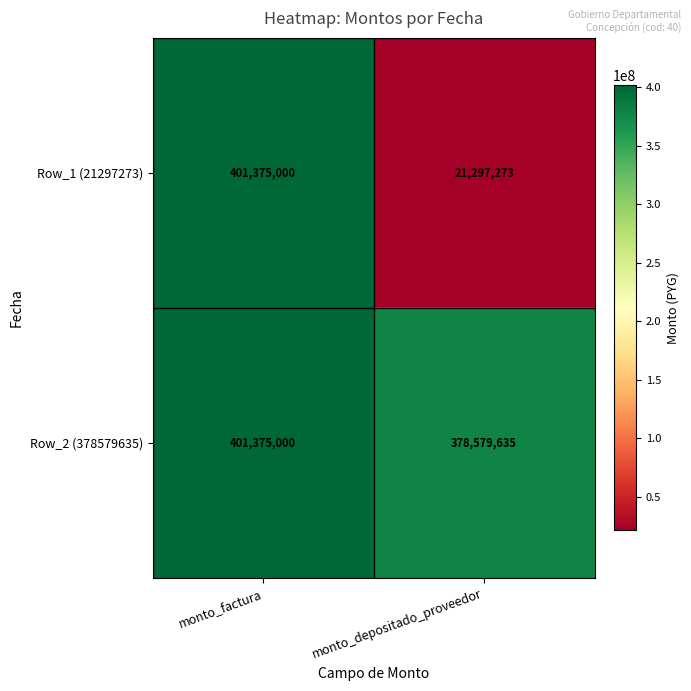

What is the difference between the Row_2 (378579635) values at monto_depositado_proveedor and monto_factura?

22795365